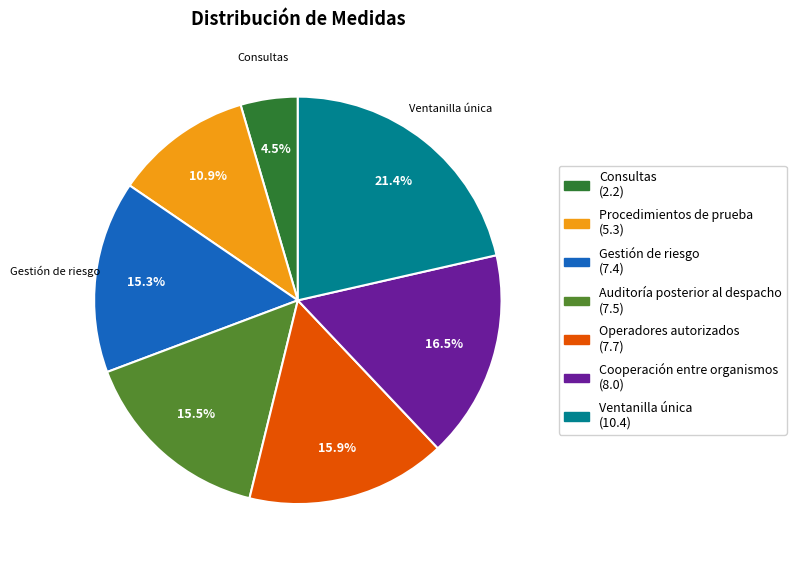

To the nearest percent, what is the average slice percentage?

14%